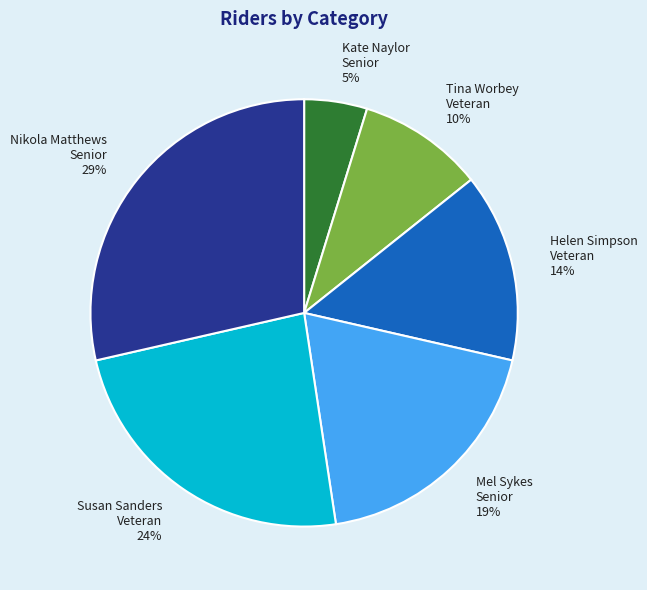

What is the ratio of the value at Nikola Matthews Senior to the value at Susan Sanders Veteran?

1.2